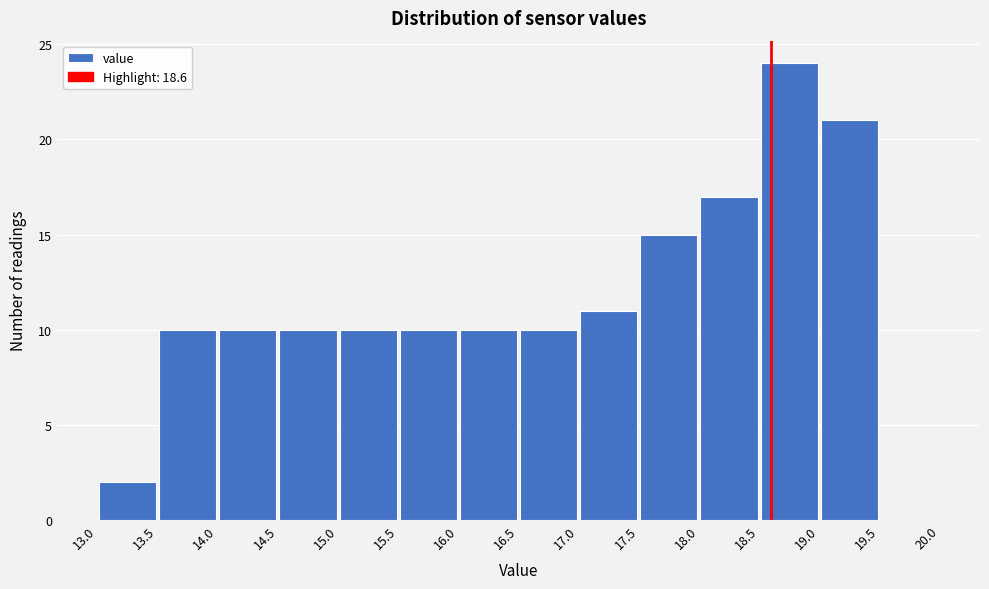

What is the height of the bar covering 14.5 to 15.0 on the x-axis? The values are not printed on the chart, so give them approximately, as read against the axis.

10